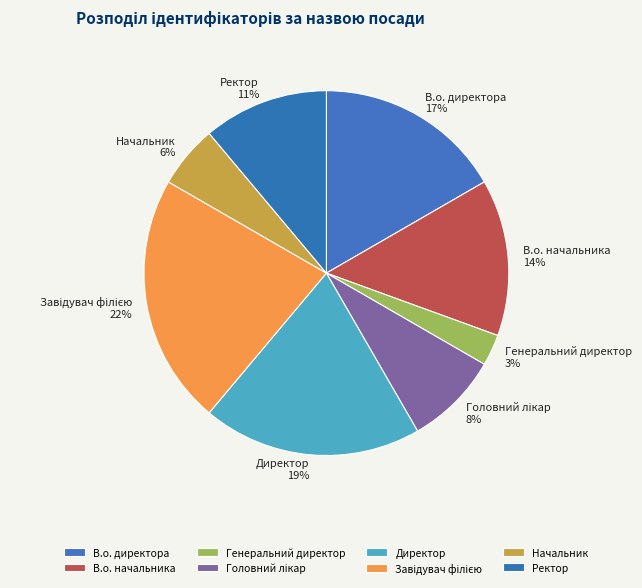

Is there any slice that represents more than half of the pie?

No